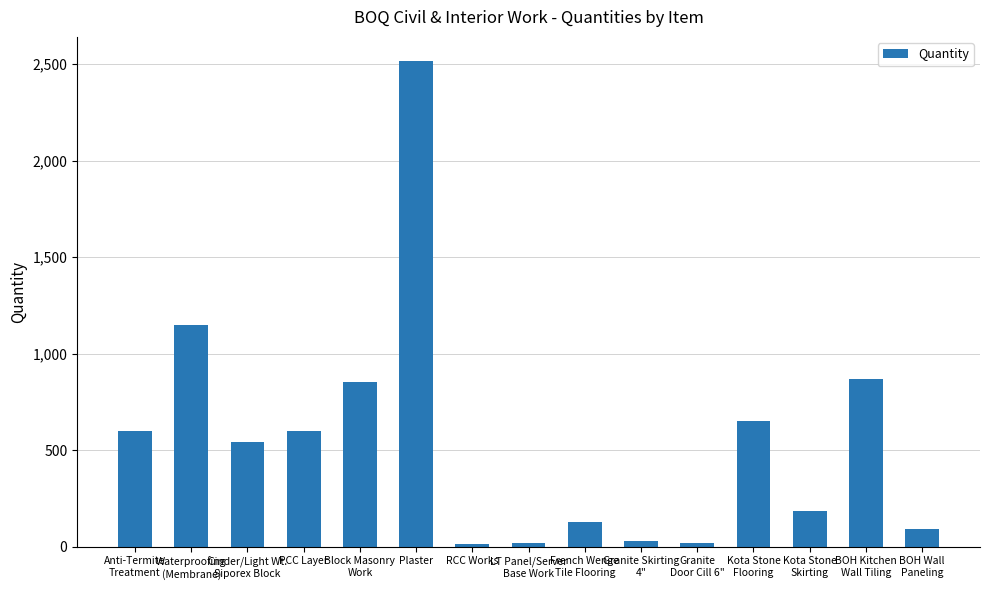

What is the change in value from Waterproofing
(Membrane) to PCC Layer?

-550